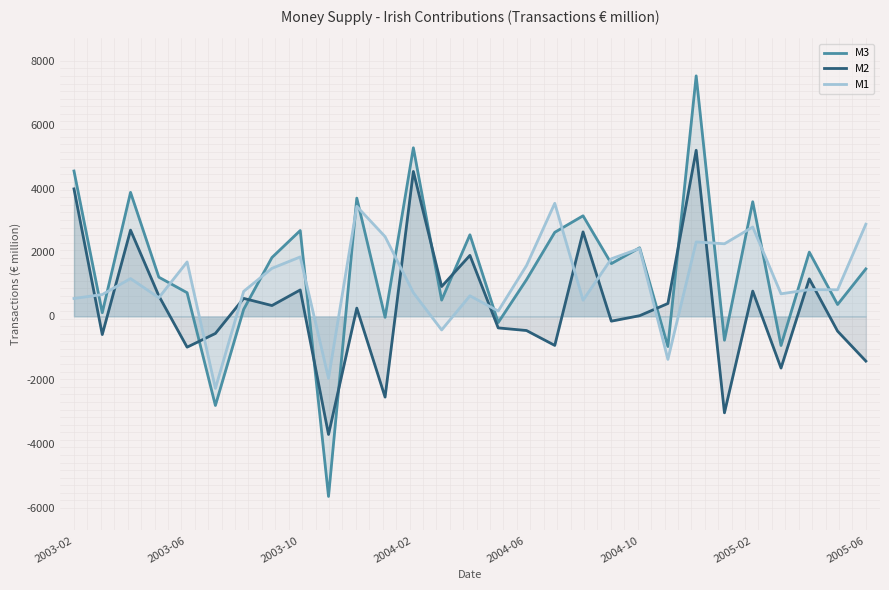

What is the maximum value shown in the chart?

7528